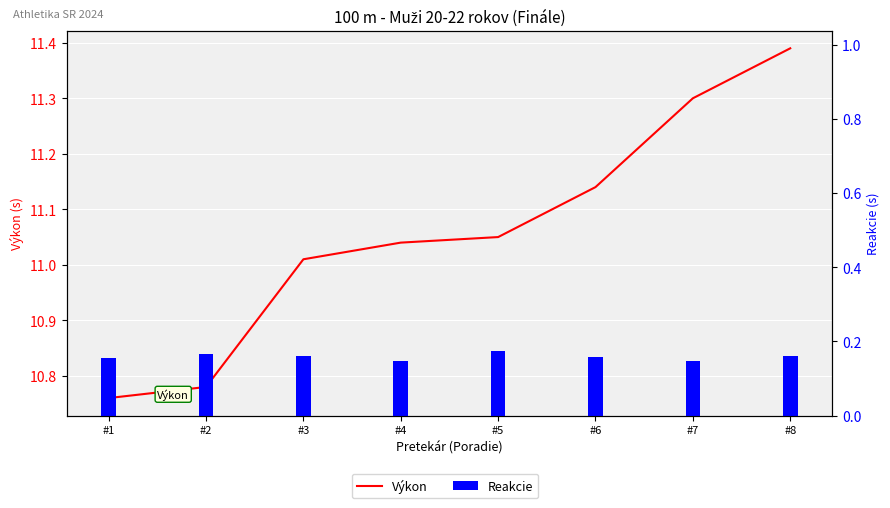

Reading left to right, list all the values displayed in this chart.

Výkon: #1=10.8	#2=10.8	#3=11.0	#4=11.0	#5=11.1	#6=11.1	#7=11.3	#8=11.4
Reakcie: #1=0.2	#2=0.2	#3=0.2	#4=0.1	#5=0.2	#6=0.2	#7=0.1	#8=0.2